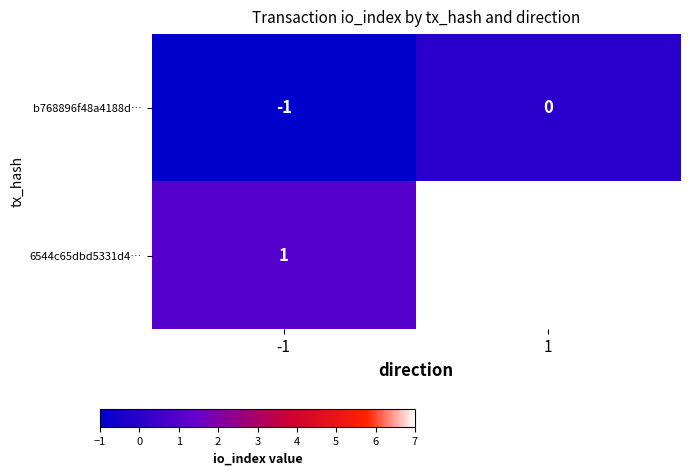

Rank the series at -1 from highest to lowest value.

6544c65dbd5331d4…, b768896f48a4188d…